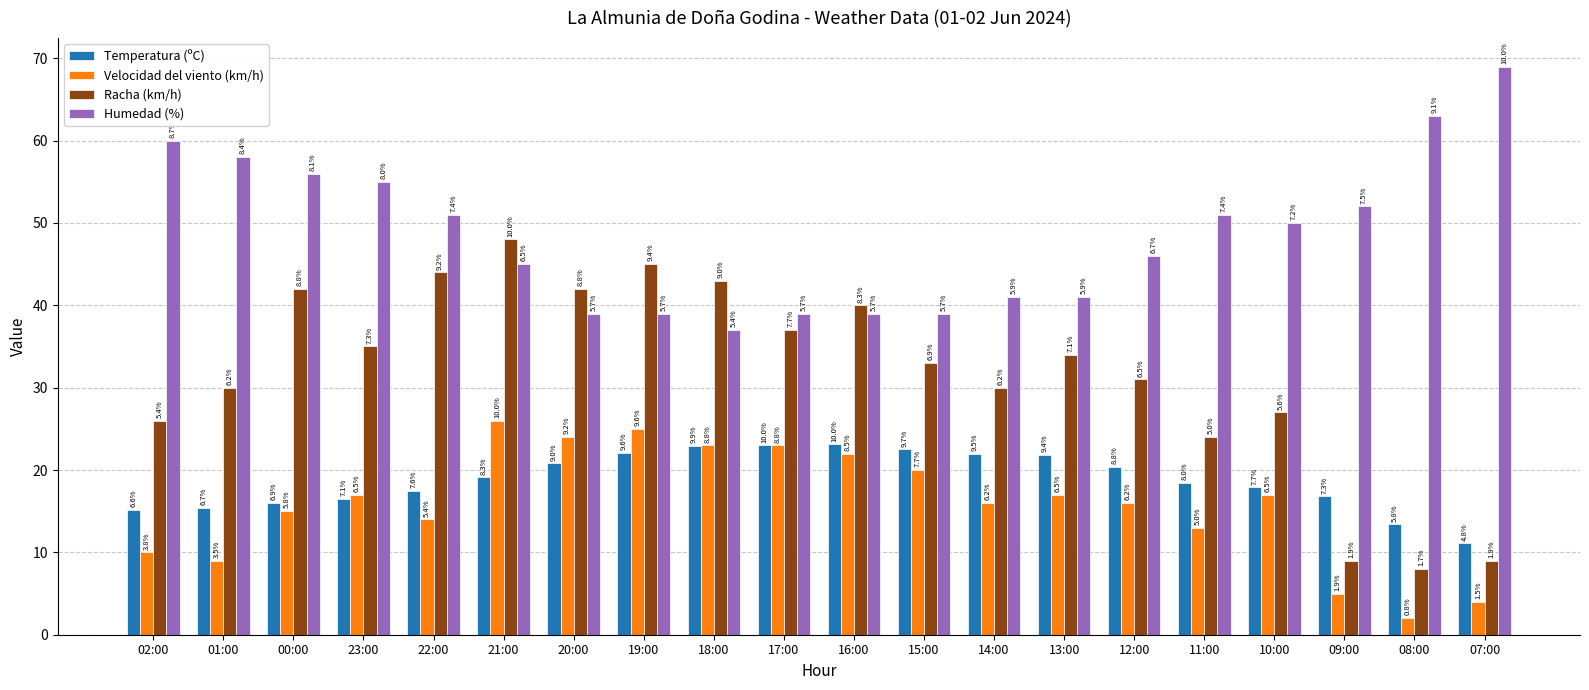

What is the difference between the Temperatura (ºC) values at 23:00 and 00:00?

0.5